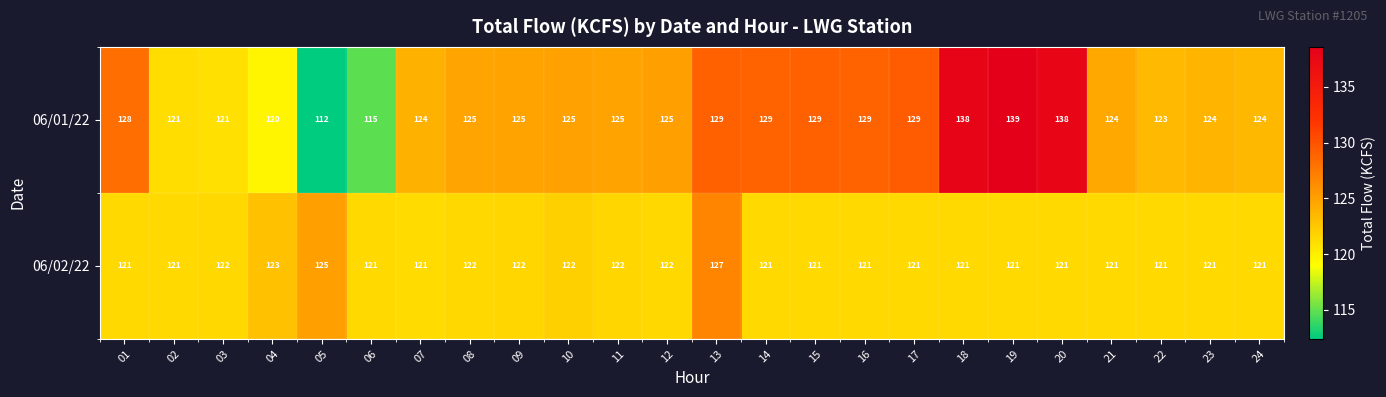

What is the sum of all 06/02/22 values?

2922